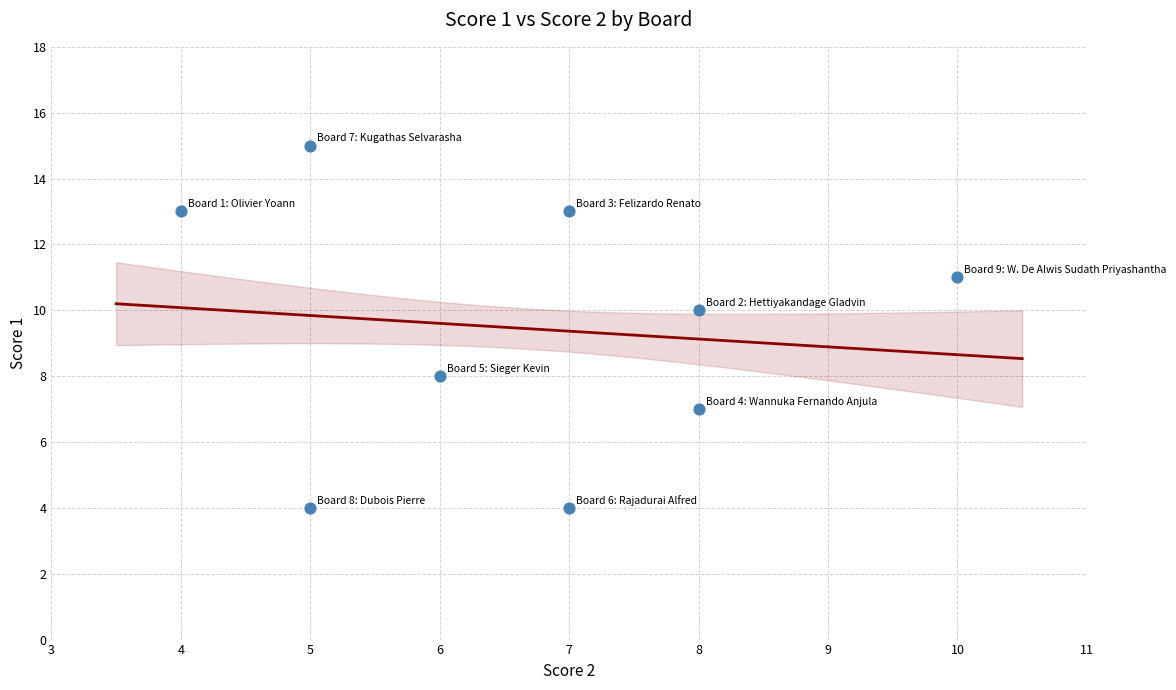

What is the average X value?

7